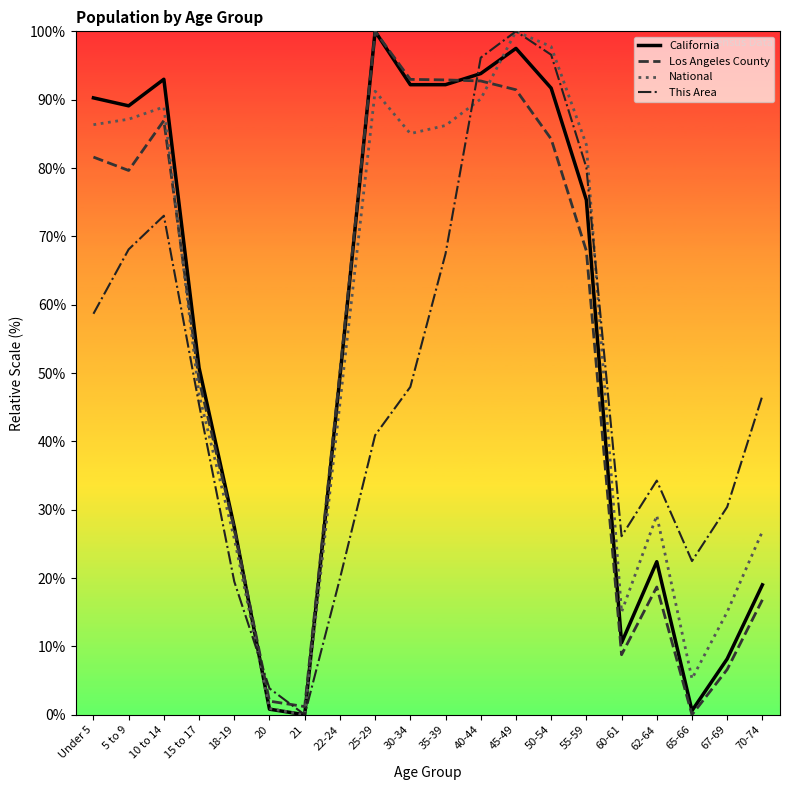

After their last crossing, which series has the higher values: This Area or Los Angeles County?

This Area